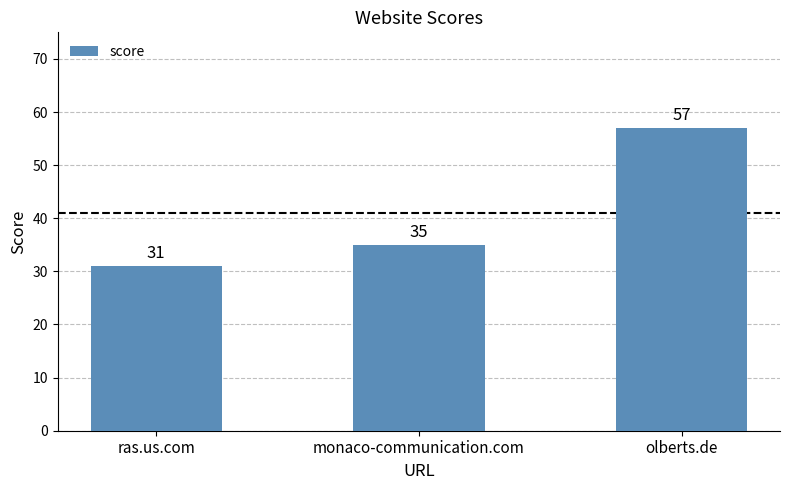

What is the difference between the values at olberts.de and ras.us.com?

26